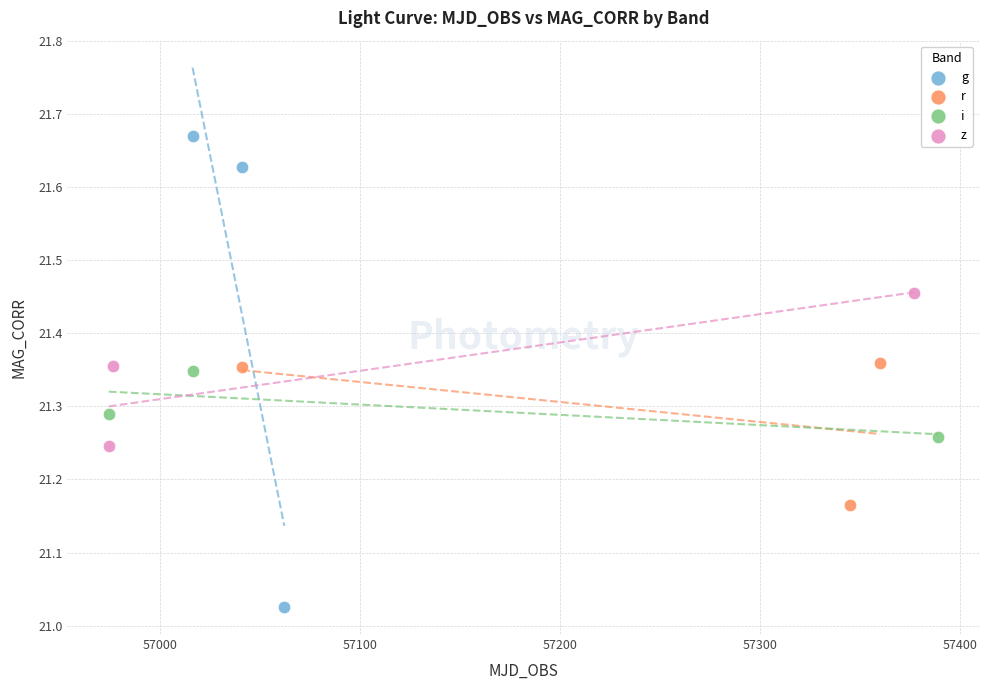

What are all the series names shown in the legend?

g, r, i, z